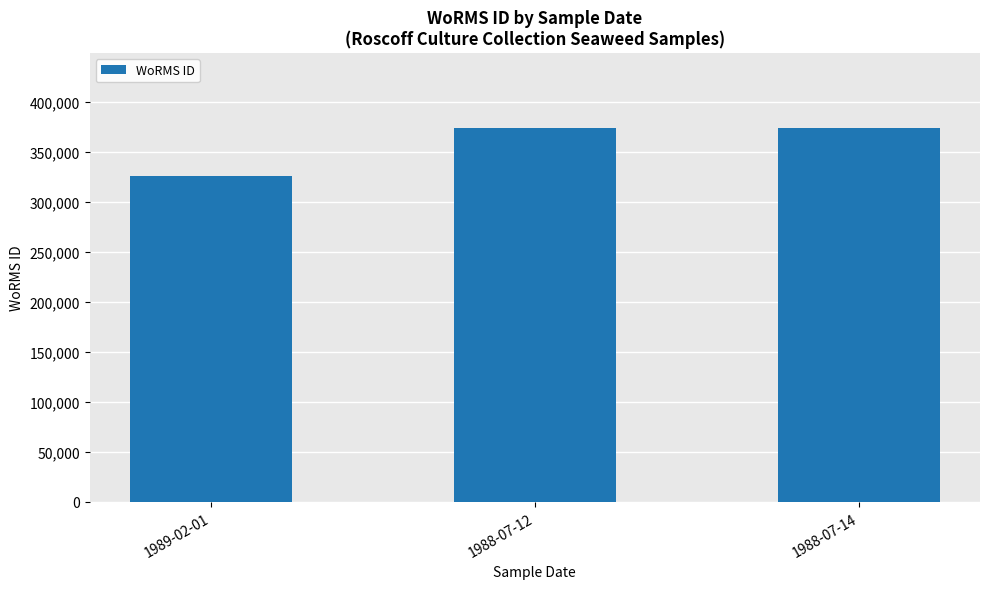

What is the difference between the maximum and minimum values?

48580